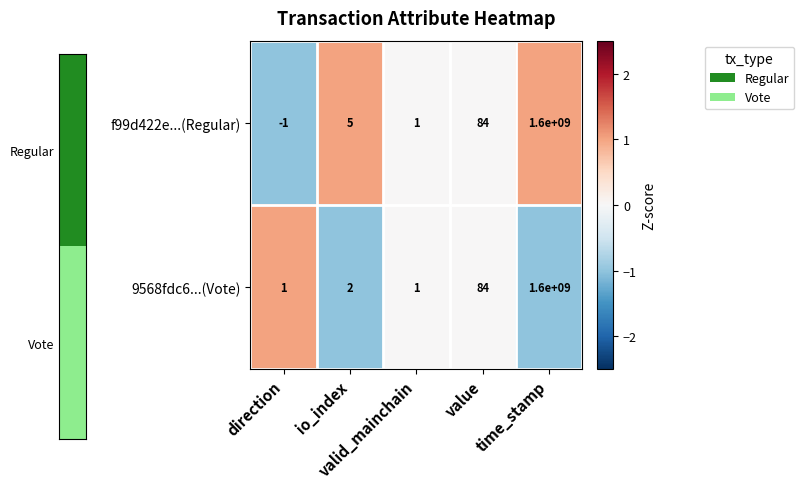

How many data points does each series have?

5